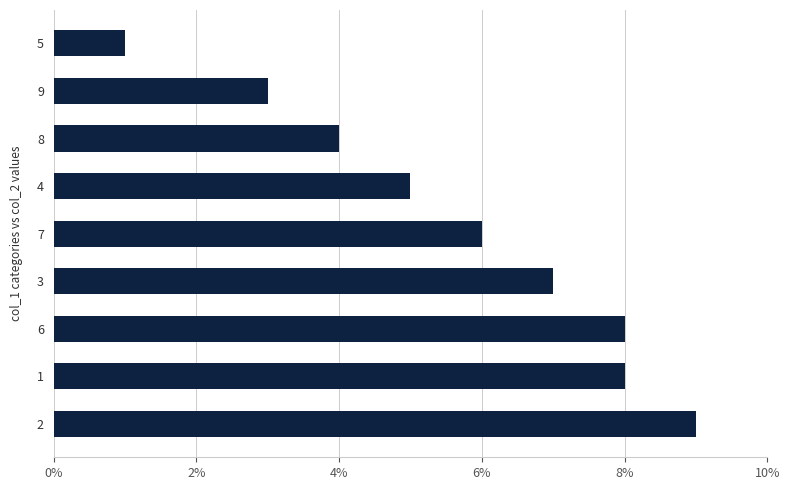

What is the ratio of the value at 2 to the value at 9?

3.0